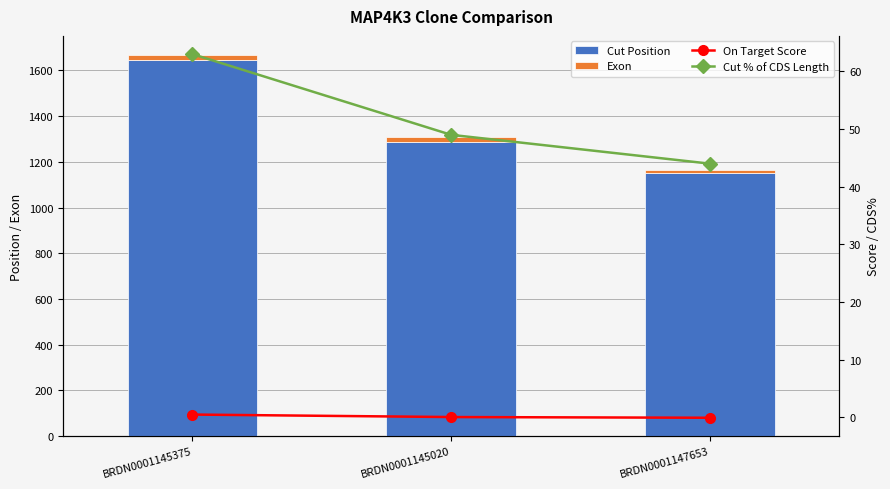

How many values in the Exon series exceed 19?

1